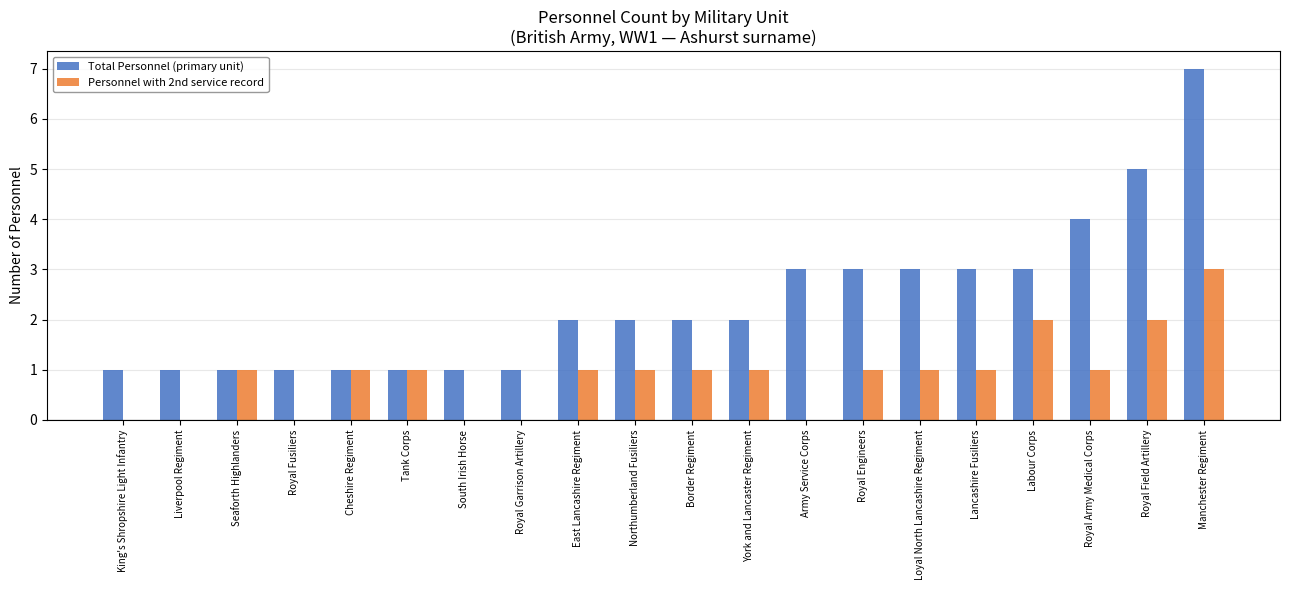

Between Royal Garrison Artillery and Loyal North Lancashire Regiment, which series saw the biggest shift?

Total Personnel (primary unit)